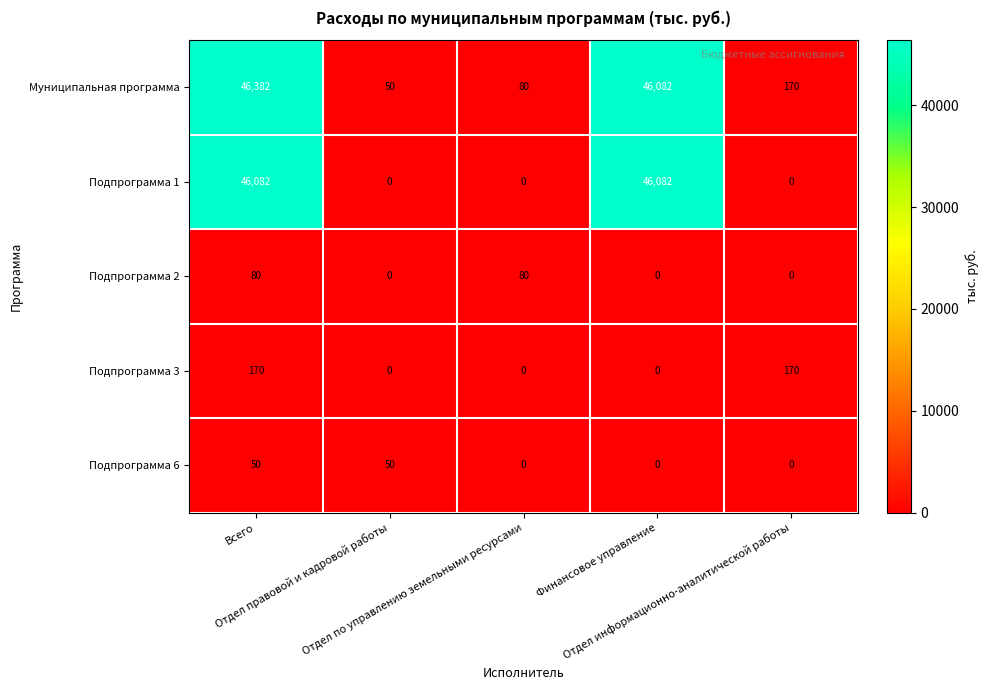

What is the maximum value shown in the chart?

46382